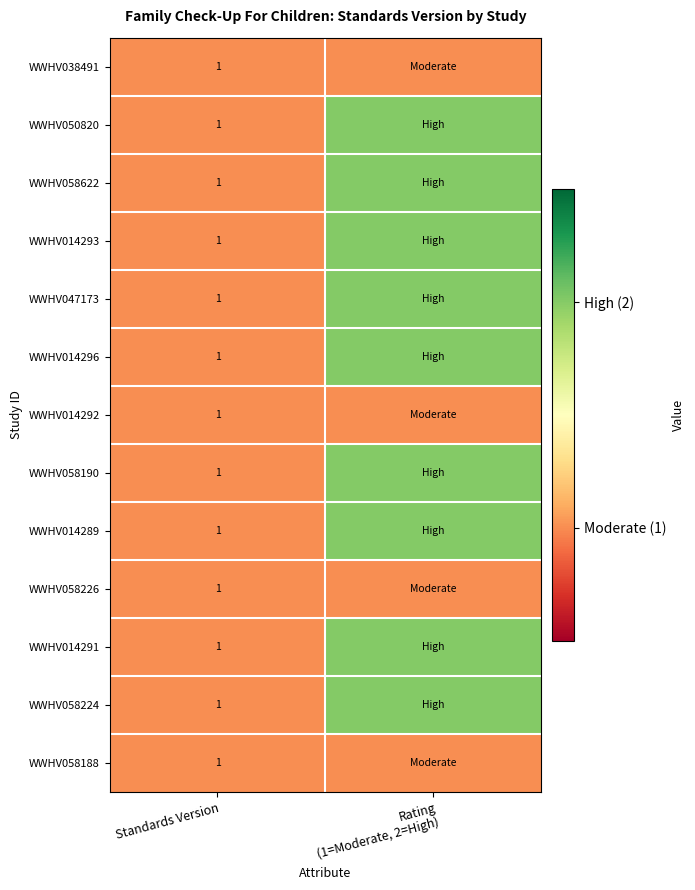

How many WWHV014296 values are between 1 and 2?

2